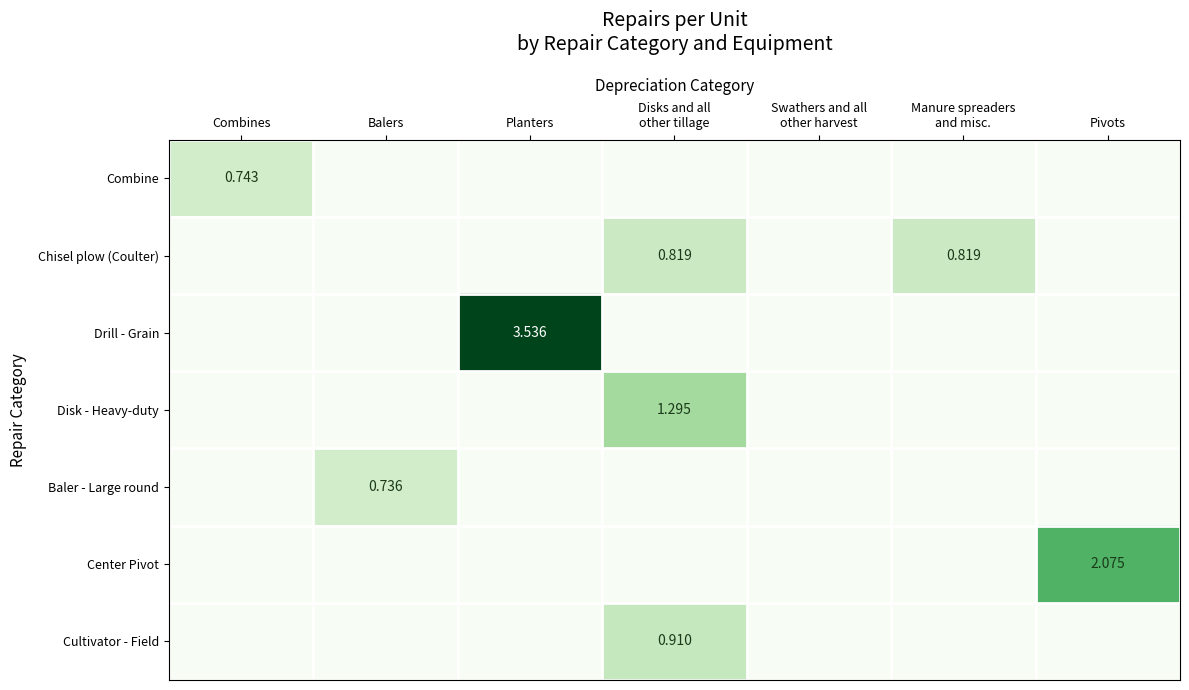

Which series changed the most between Balers and Manure spreaders and misc.?

Chisel plow (Coulter)